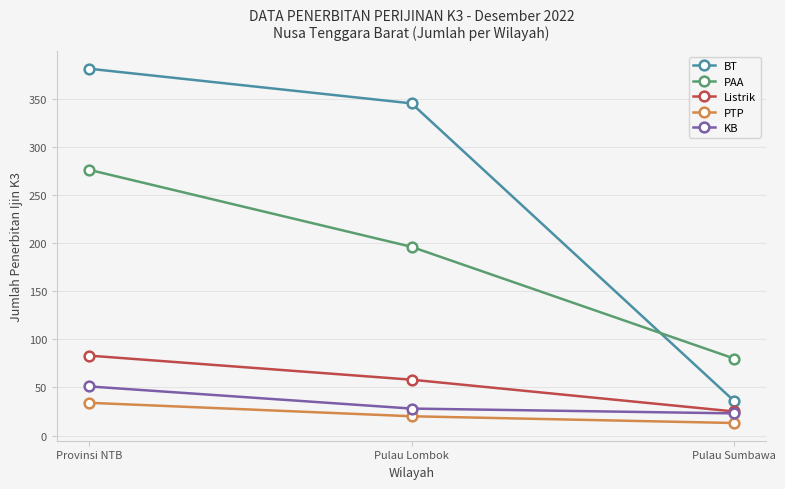

At which label does Listrik reach its minimum?

Pulau Sumbawa